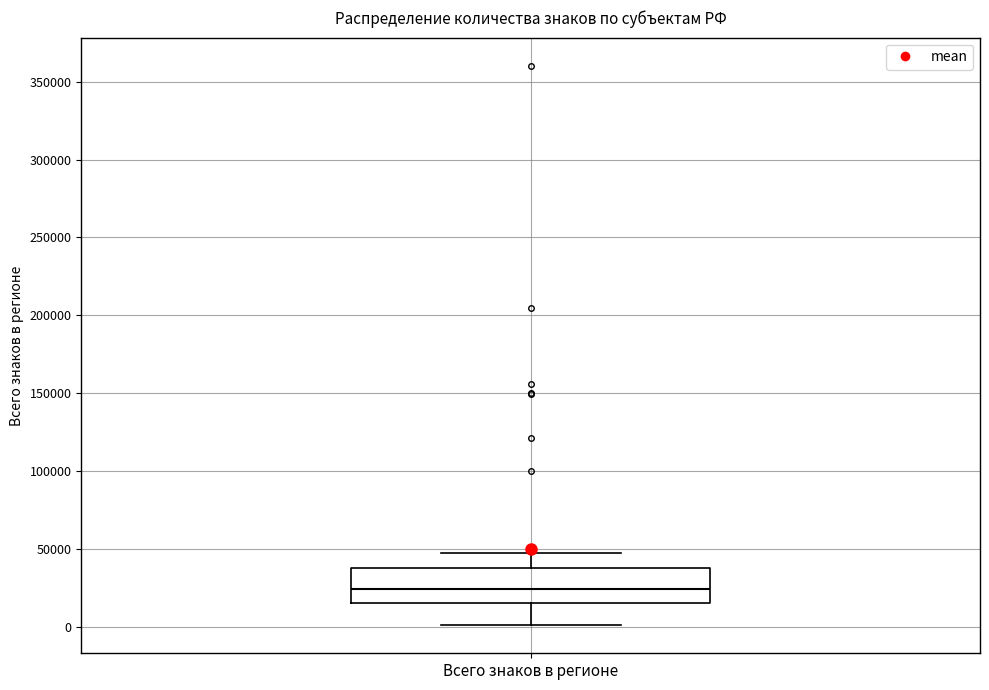

Transcribe this box plot: give where the median line is, the range the box spans, and where the two whiskers end, as read against the y-axis. The values are not printed on the chart, so give them approximately, as read against the axis.

median 25000, box 15000 to 40000, whiskers 0 to 45000